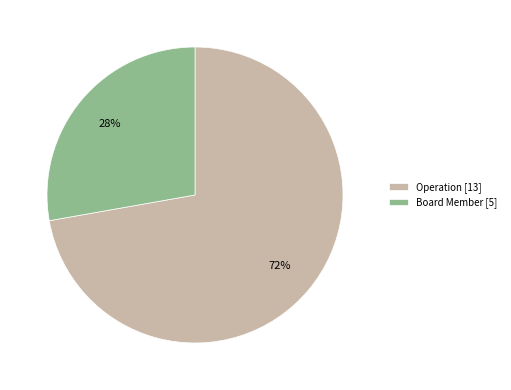

Is there a majority slice in this chart?

Yes